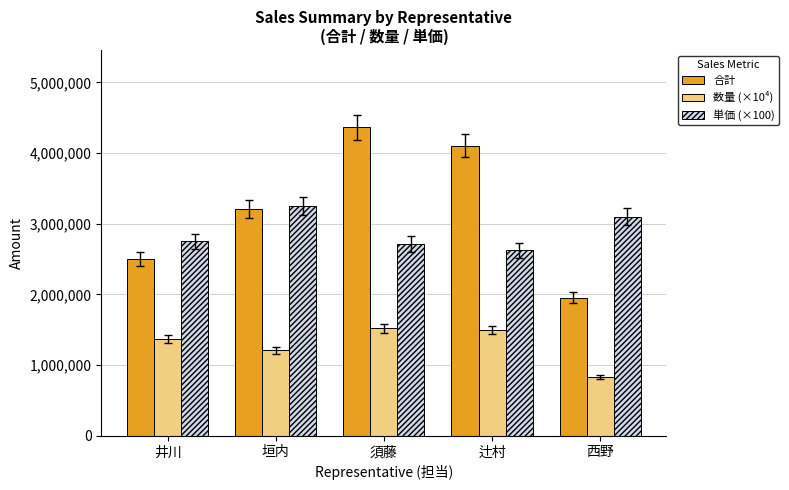

At which label is 合計 closest to 3157500?

垣内